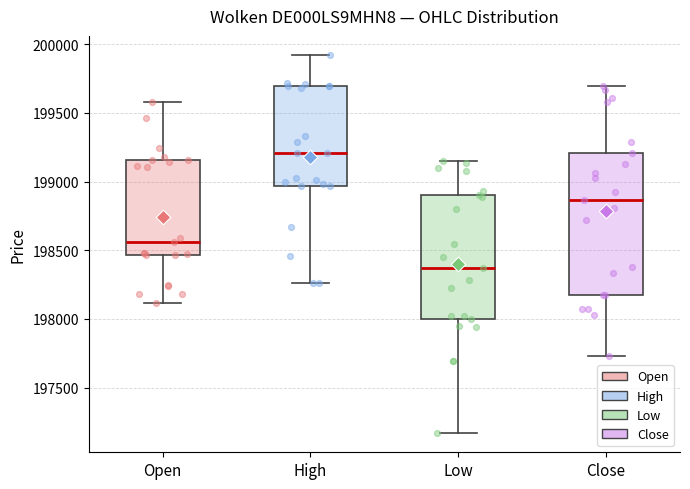

Reading left to right, transcribe this box plot: for each box, give where its median line is, the range the box spans, and where its two whiskers end, as read against the y-axis. The values are not printed on the chart, so give them approximately, as read against the axis.

Open: median 198550, box 198450 to 199150, whiskers 198100 to 199600
High: median 199200, box 198950 to 199700, whiskers 198250 to 199900
Low: median 198350, box 198000 to 198900, whiskers 197150 to 199150
Close: median 198850, box 198150 to 199200, whiskers 197750 to 199700